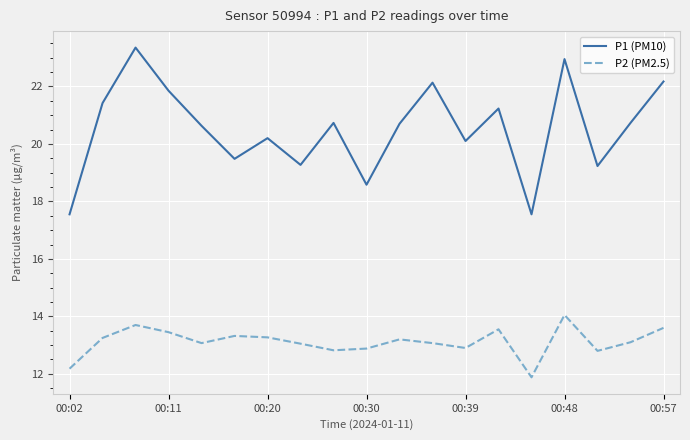

Which series has the widest spread of values?

P1 (PM10)